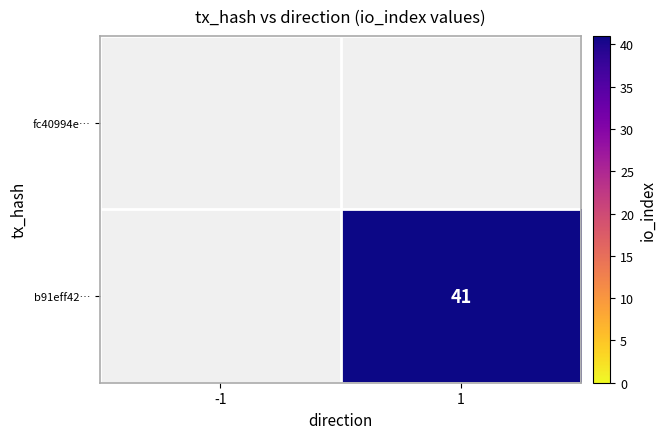

Which series has the largest range (max minus min)?

b91eff42…